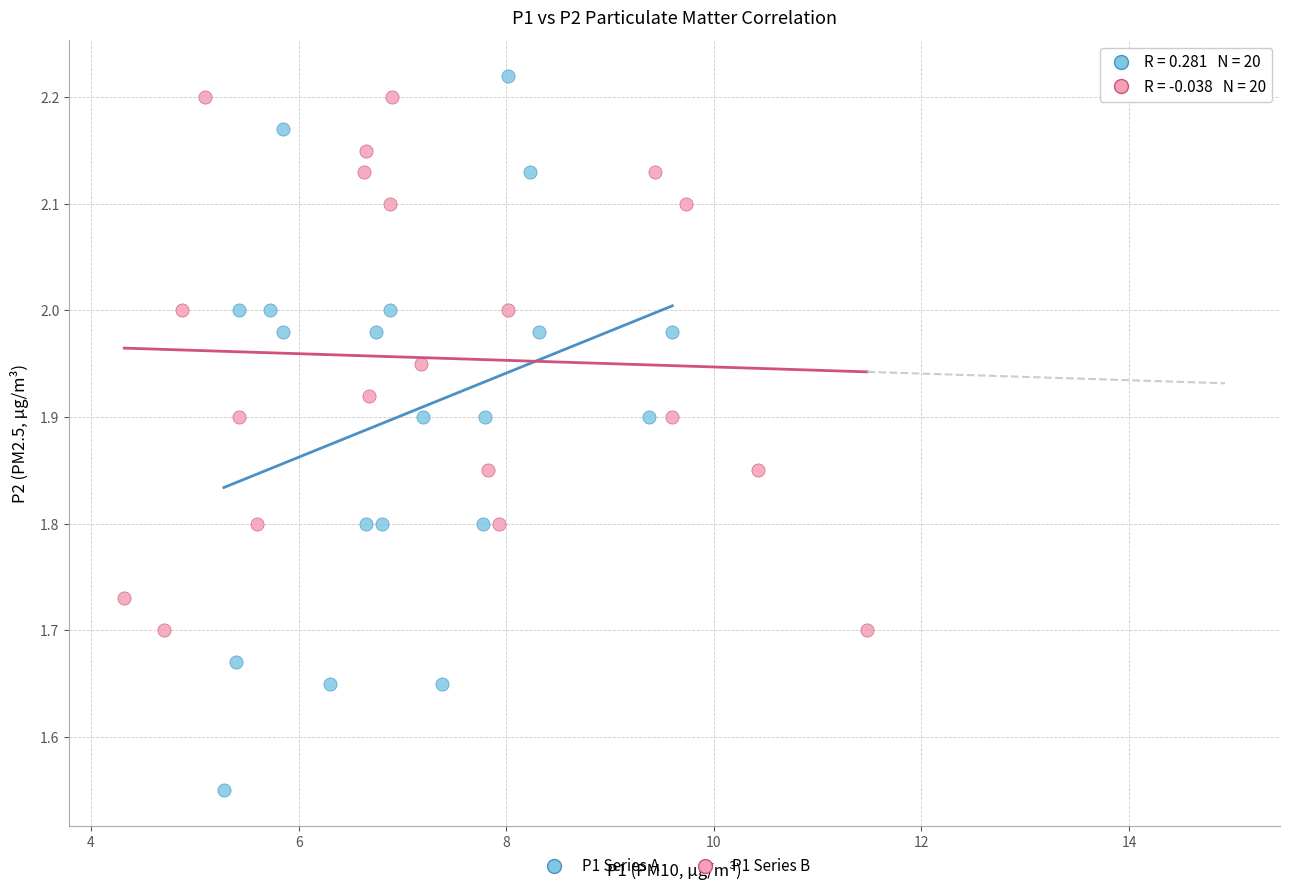

What are all the series names shown in the legend?

P1 Series A, P1 Series B